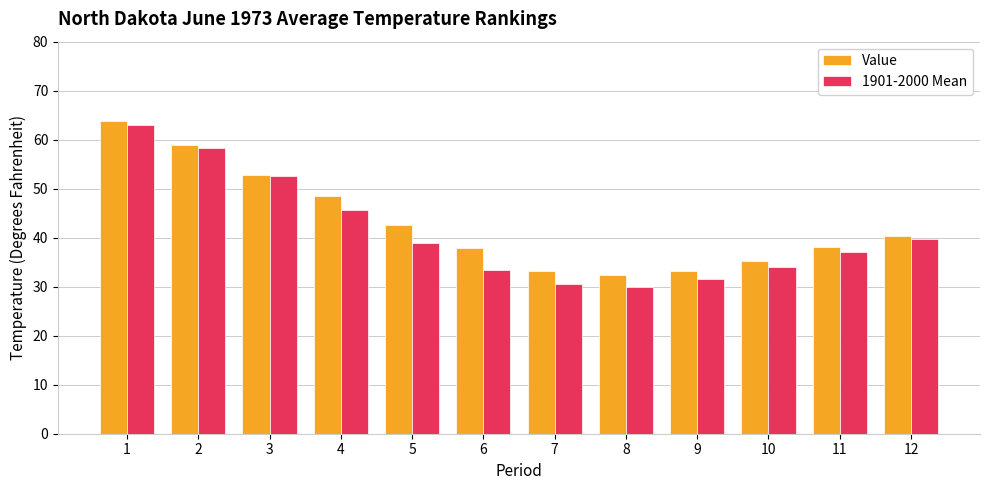

What is the sum of all 1901-2000 Mean values?

494.7